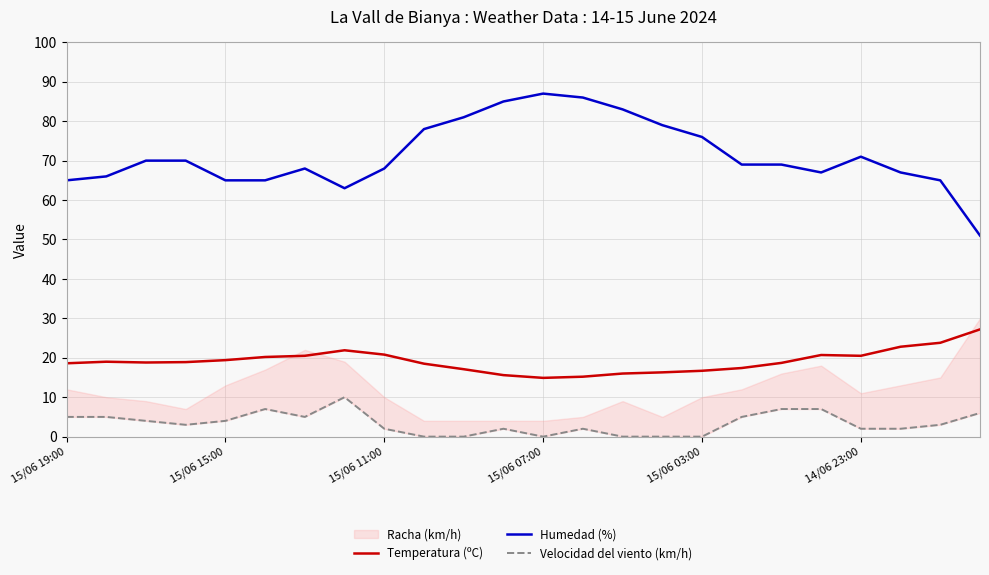

Which series has the largest total across all categories?

Humedad (%)